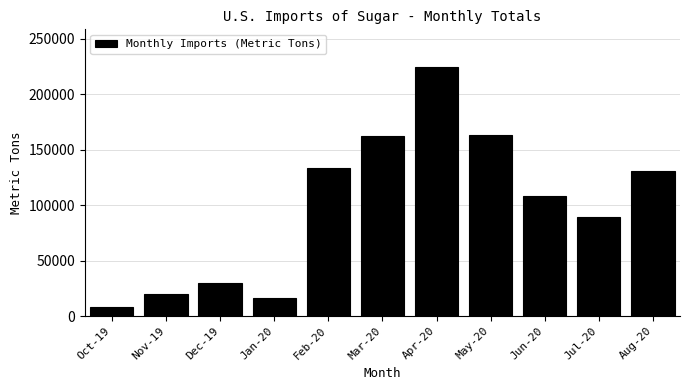

Reading left to right, extract all data points from this chart.

Oct-19=7686	Nov-19=19663	Dec-19=29581	Jan-20=15928	Feb-20=133257	Mar-20=161908	Apr-20=224586	May-20=163268	Jun-20=108079	Jul-20=89033	Aug-20=130681